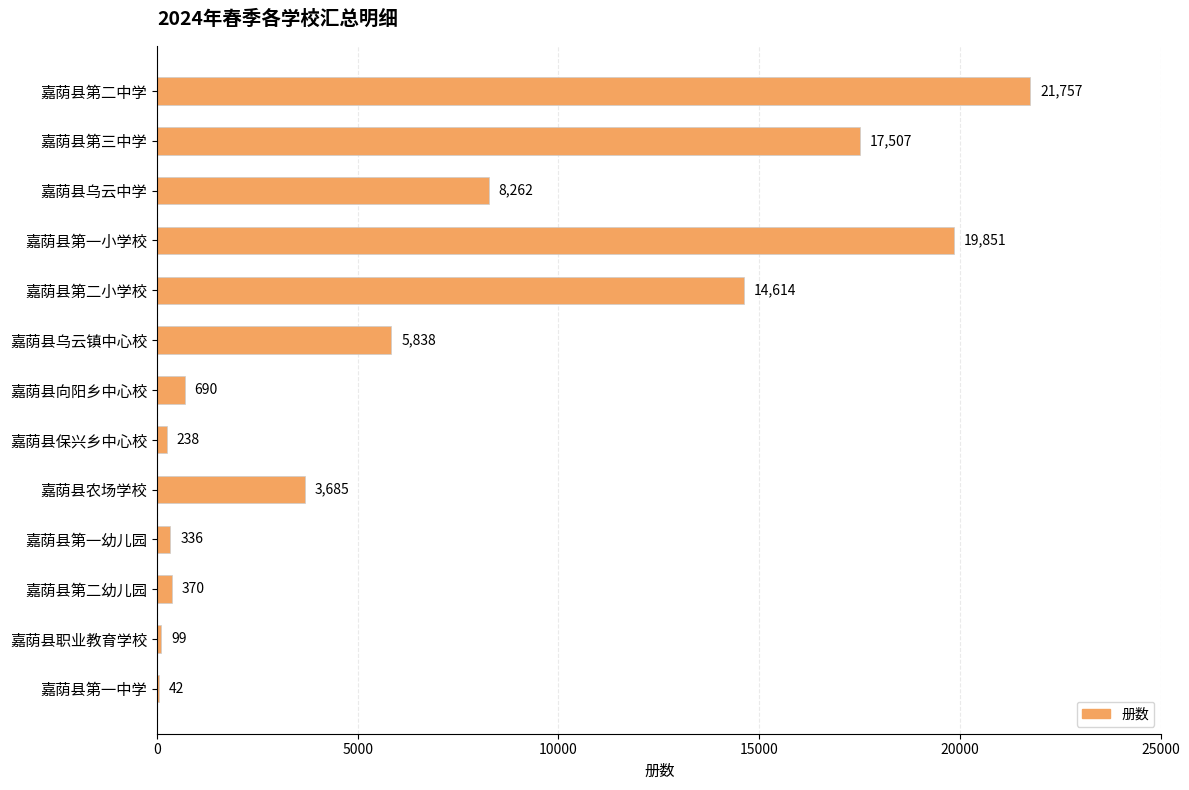

The value at 嘉荫县乌云镇中心校 is 5838. True or false?

True